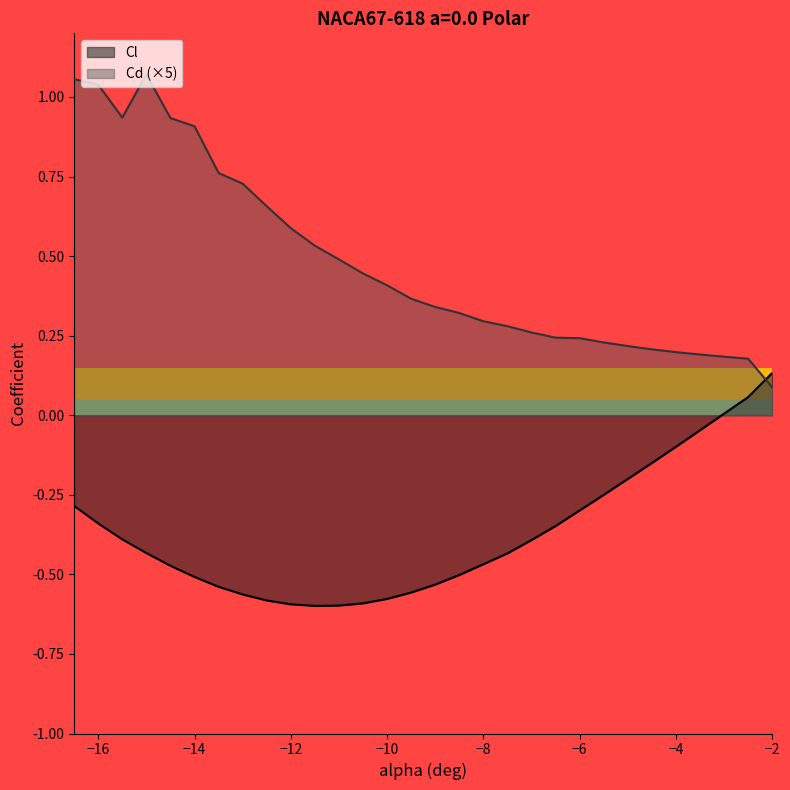

What is the sum of all Cd values?

14.4